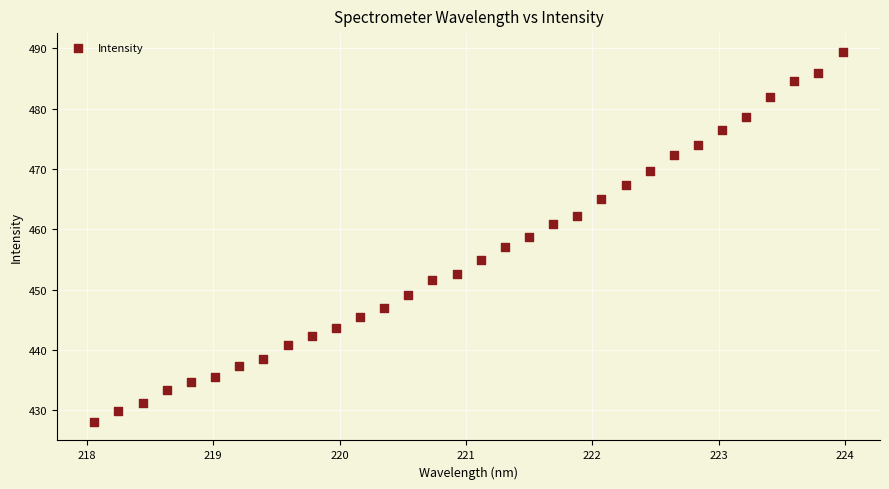

What is the range of X values (max minus min)?

5.9